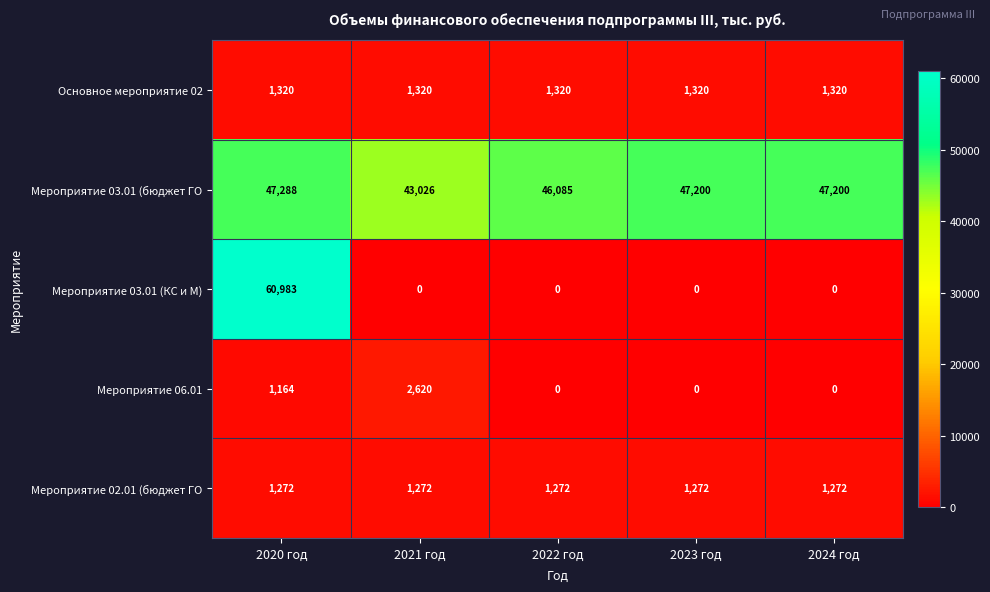

How many data points does each series have?

5